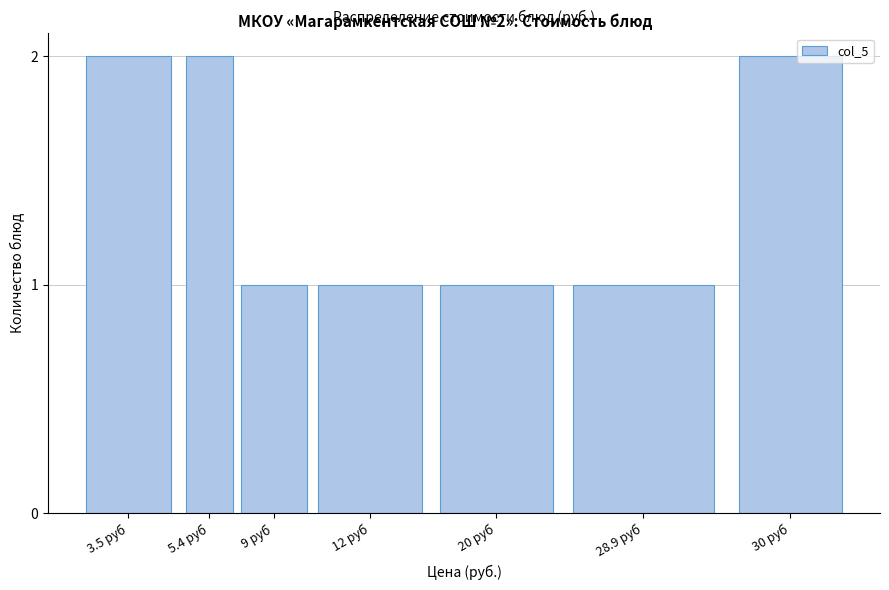

Reading left to right, list all the values displayed in this chart.

2	2	1	1	1	1	2